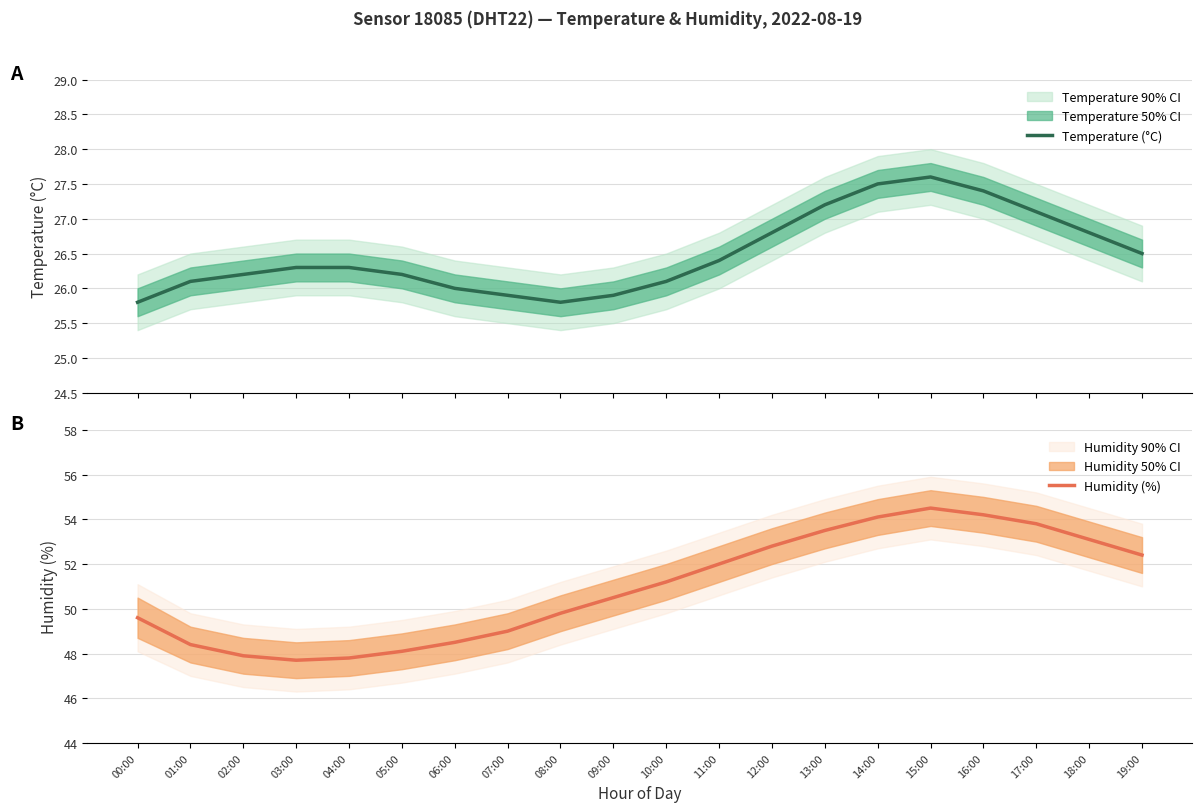

Where is Humidity (%) nearest to the value 51?

10:00